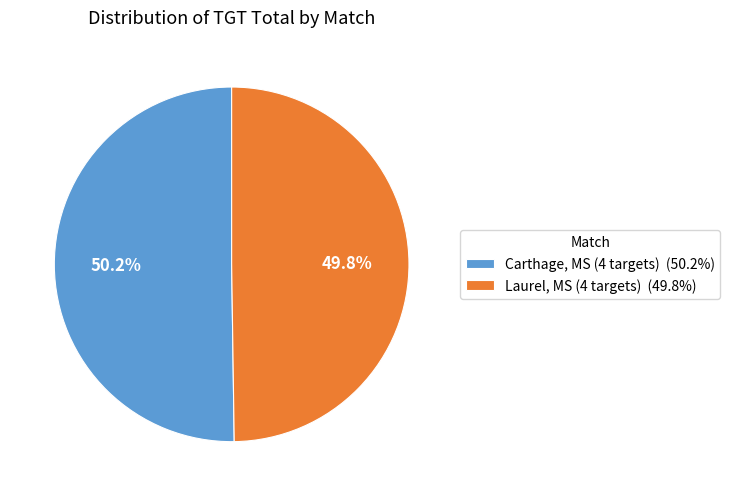

Is it true that Carthage, MS (4 targets) is 58% of the pie?

False